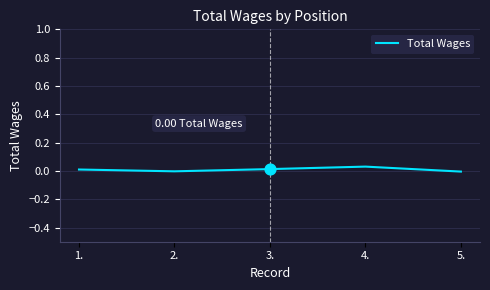

How many interior local valleys (lower than both neighbors) does the data have?

1